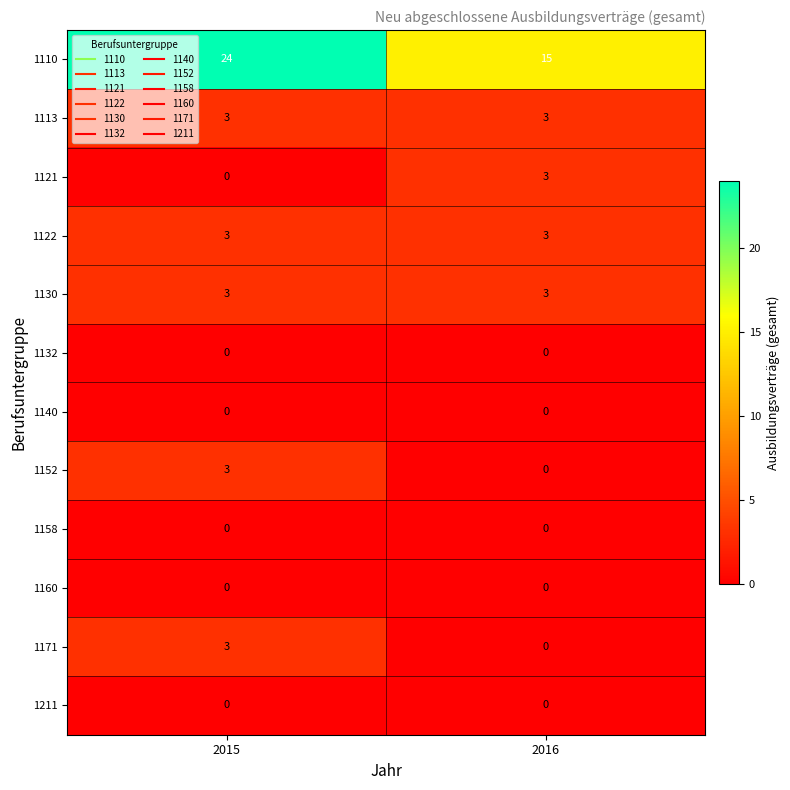

Read the 1110 value at 2016.

15